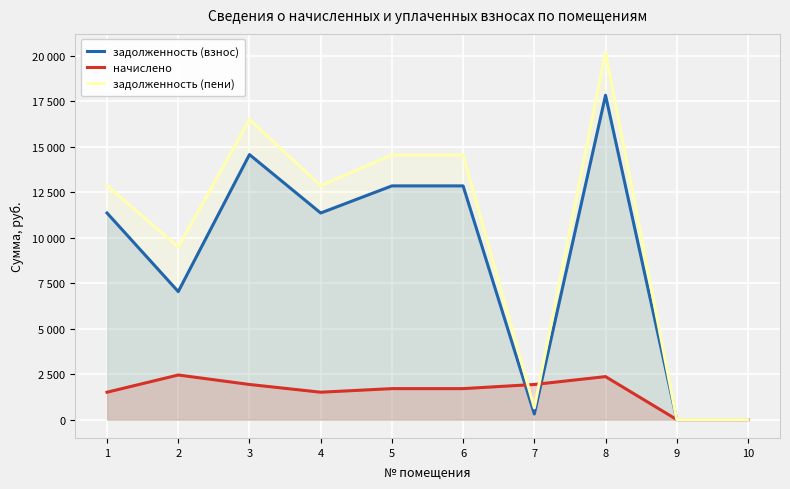

Which series has the largest range (max minus min)?

задолженность (пени)